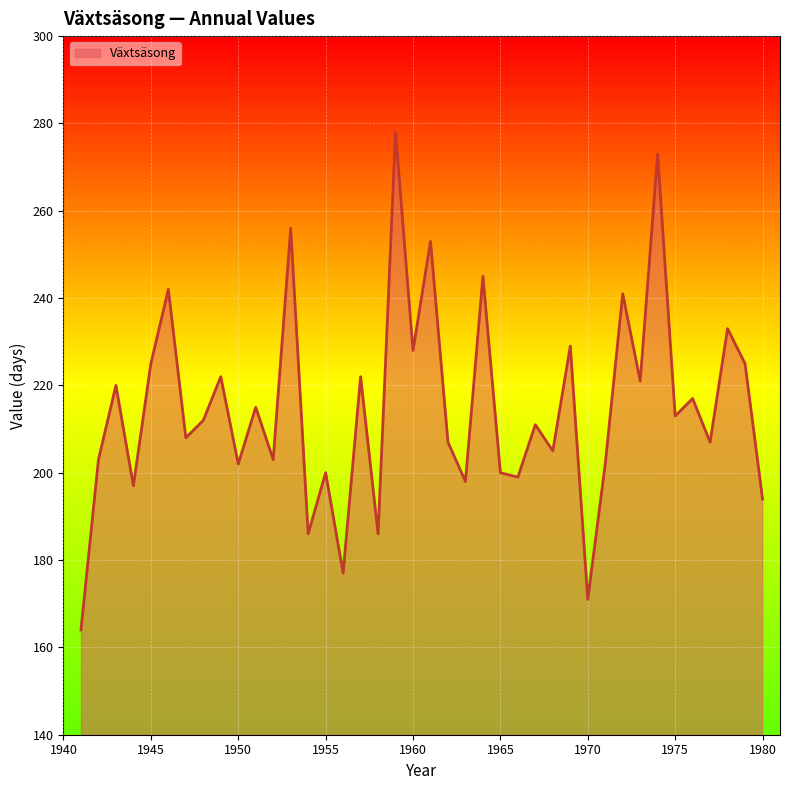

What is the smallest value displayed?

164